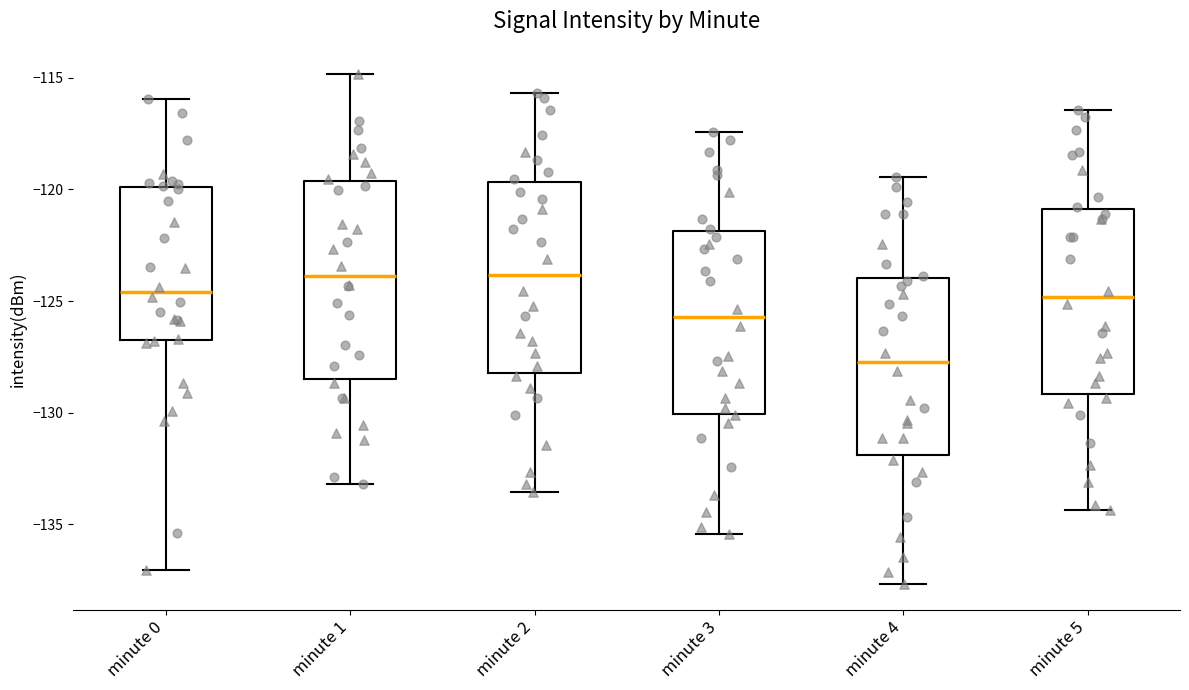

Reading left to right, transcribe this box plot: for each box, give where its median line is, the range the box spans, and where its two whiskers end, as read against the y-axis. The values are not printed on the chart, so give them approximately, as read against the axis.

minute 0: median -124.5, box -127.0 to -120.0, whiskers -137.0 to -116.0
minute 1: median -124.0, box -128.5 to -119.5, whiskers -133.0 to -115.0
minute 2: median -124.0, box -128.0 to -119.5, whiskers -133.5 to -115.5
minute 3: median -125.5, box -130.0 to -122.0, whiskers -135.5 to -117.5
minute 4: median -127.5, box -132.0 to -124.0, whiskers -137.5 to -119.5
minute 5: median -125.0, box -129.0 to -121.0, whiskers -134.5 to -116.5